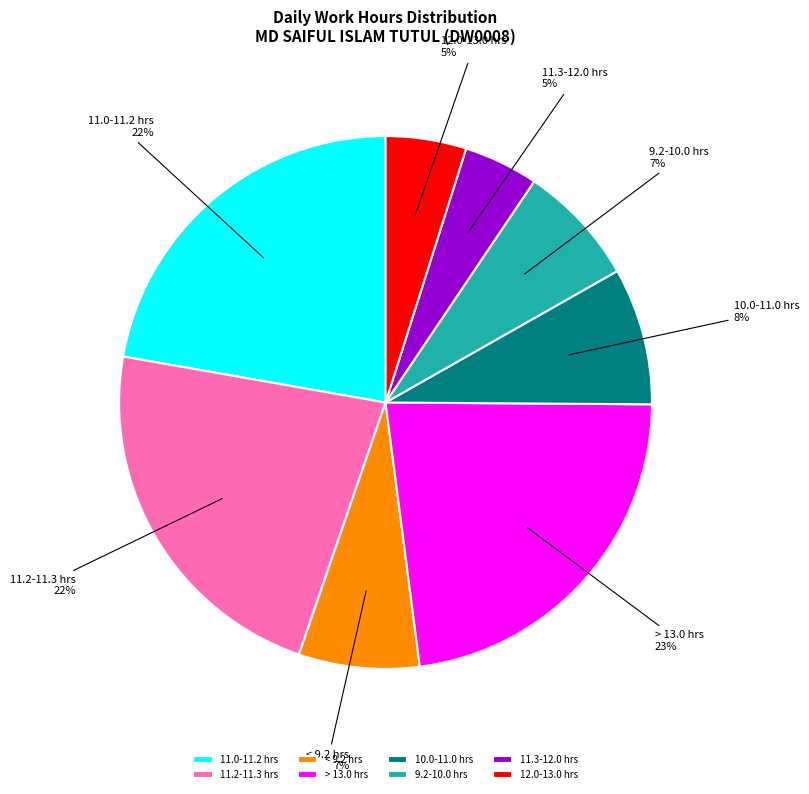

The < 9.2 hrs slice represents 1% of the pie. True or false?

False